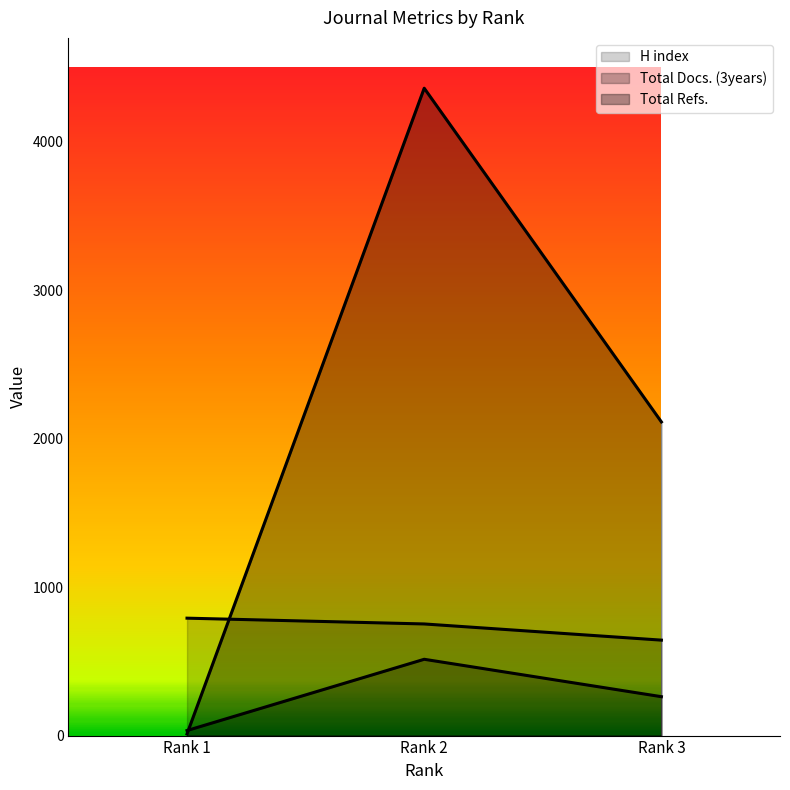

At which label does Total Refs. reach its peak?

Rank 2